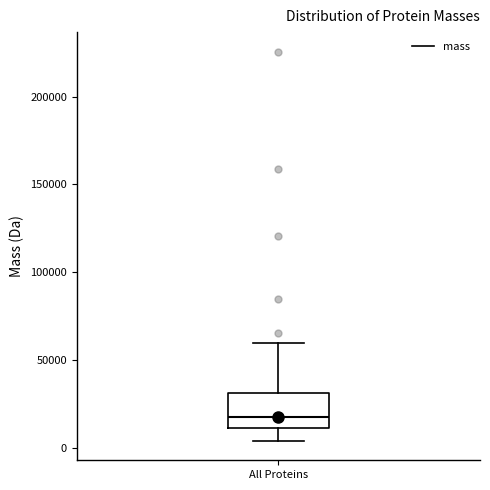

Read this box plot against the y-axis: the position of the median line, the range covered by the box, and the ends of both whiskers. The values are not printed on the chart, so give them approximately, as read against the axis.

median 15000, box 10000 to 30000, whiskers 5000 to 60000